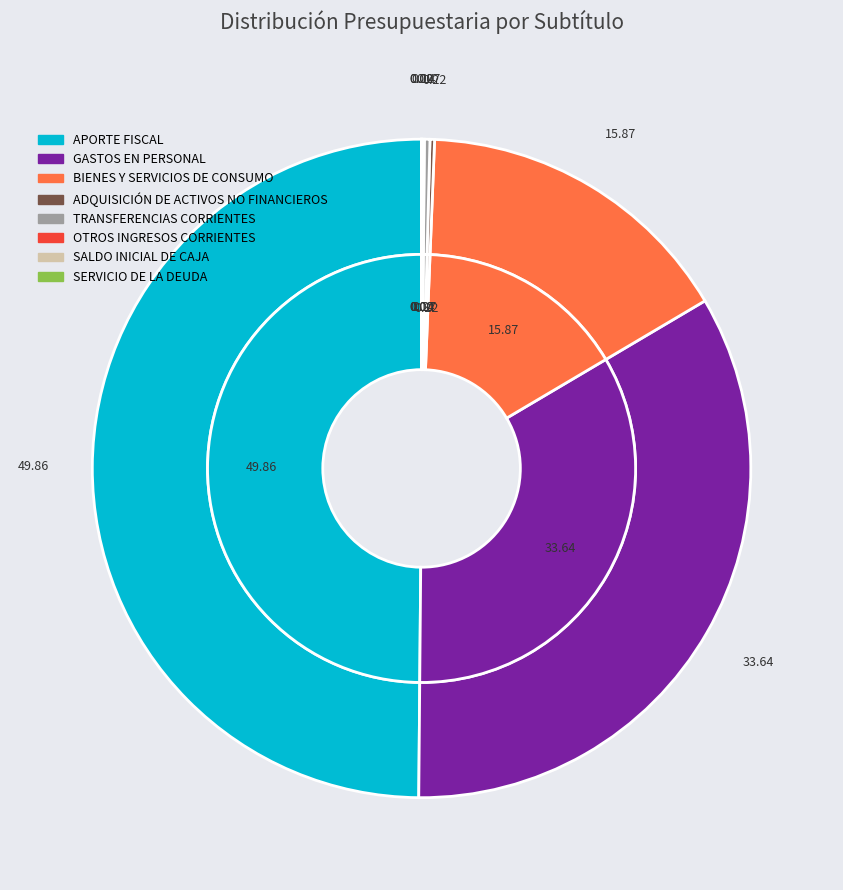

Is there a majority slice in this chart?

No